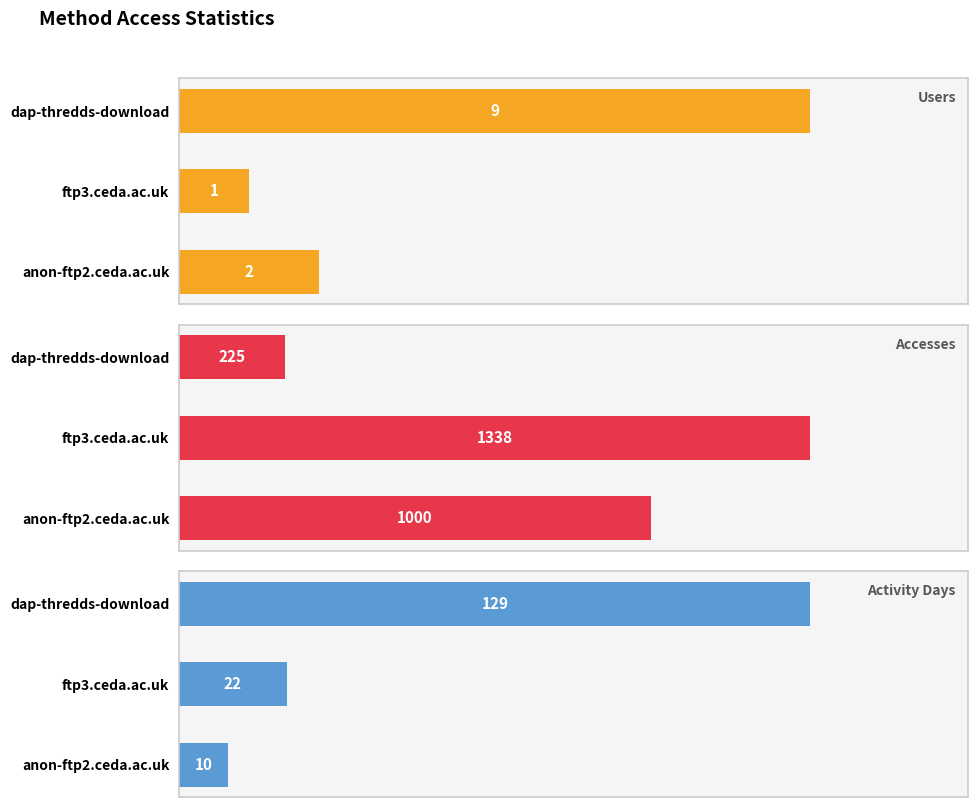

Which category has the lowest value in the Users series?

ftp3.ceda.ac.uk